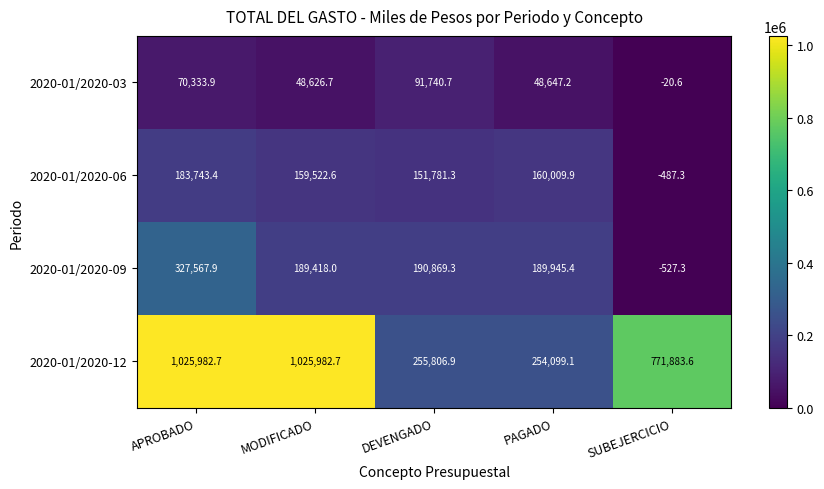

Where is 2020-01/2020-03 nearest to the value 45860?

MODIFICADO